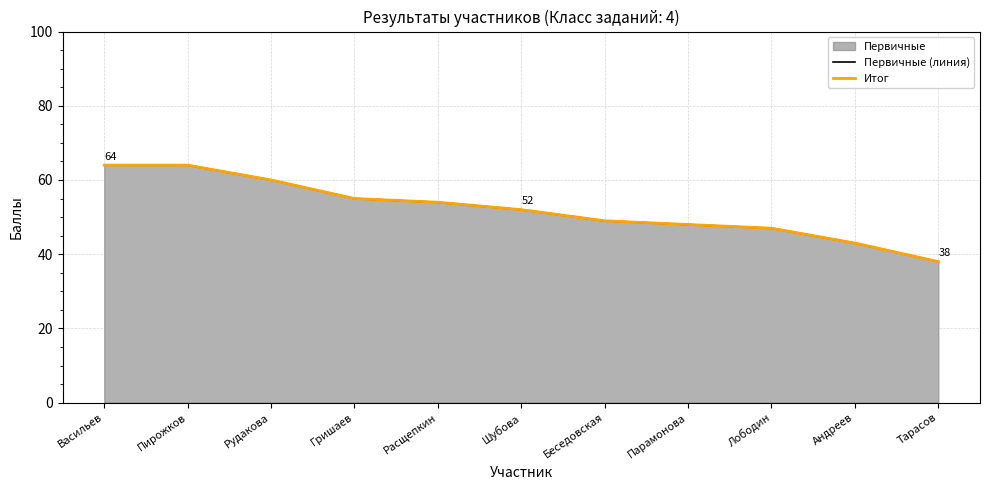

Does the chart have visible grid lines?

Yes